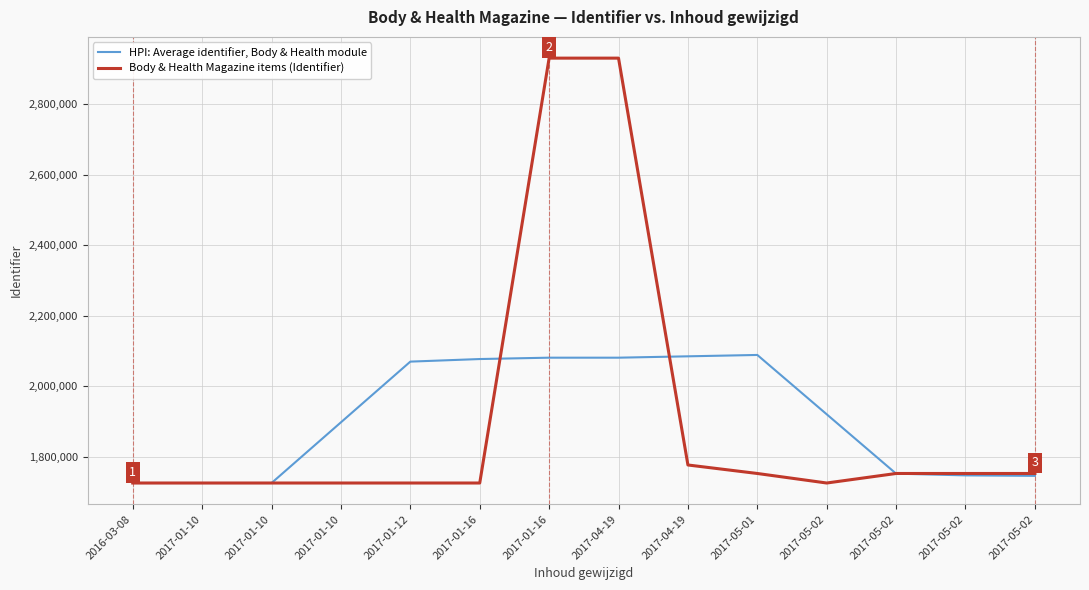

What is the value of the Body & Health Magazine items (Identifier) point at the 12th from the left?

1725211